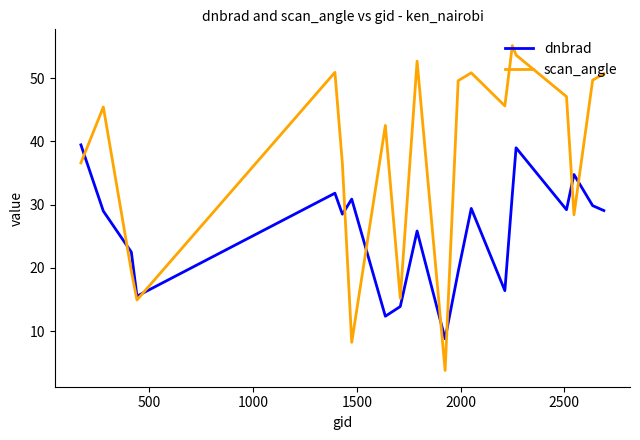

List the series in order of their peak value, lowest first.

dnbrad, scan_angle